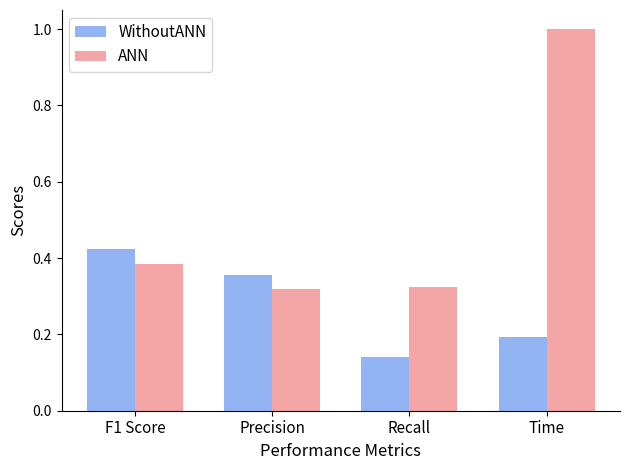

What is the difference between the ANN values at F1 Score and Time?

0.6